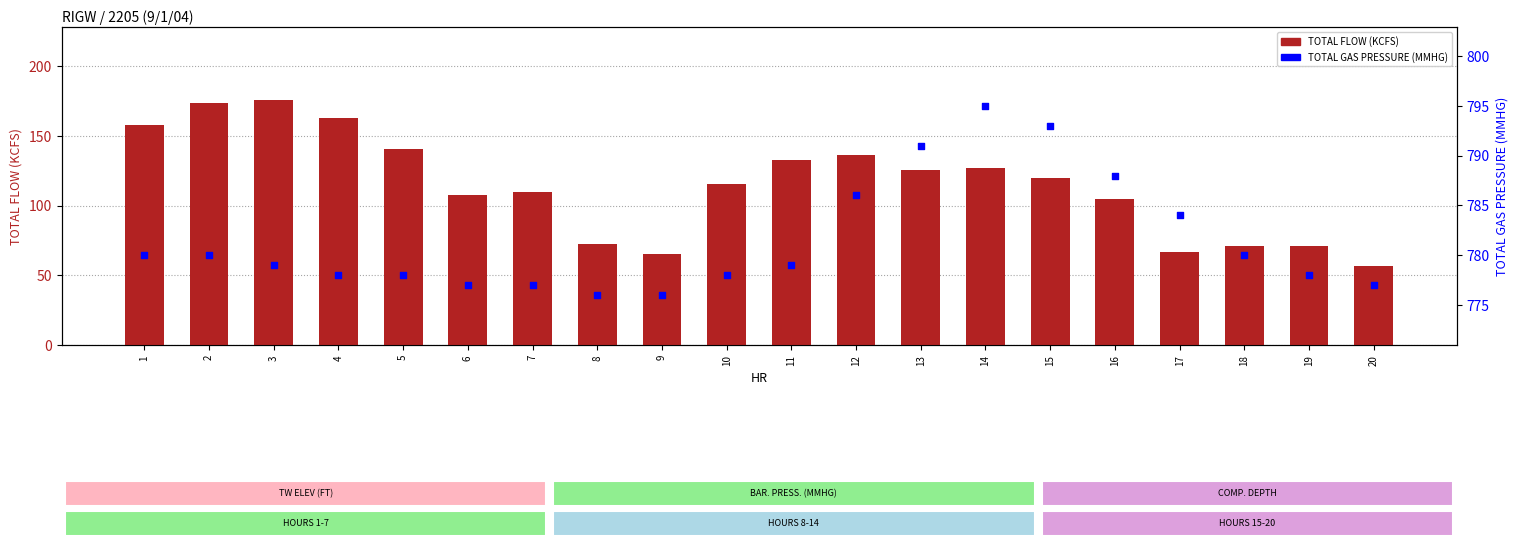

What is the total value across all series at 2?

953.4